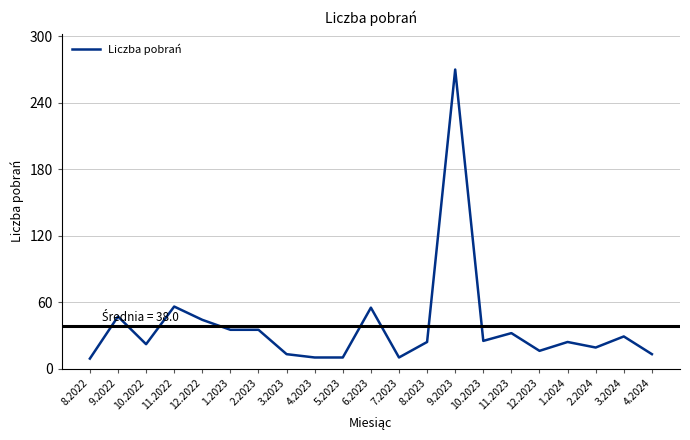

Between 3.2023 and 1.2023, which is larger?

1.2023